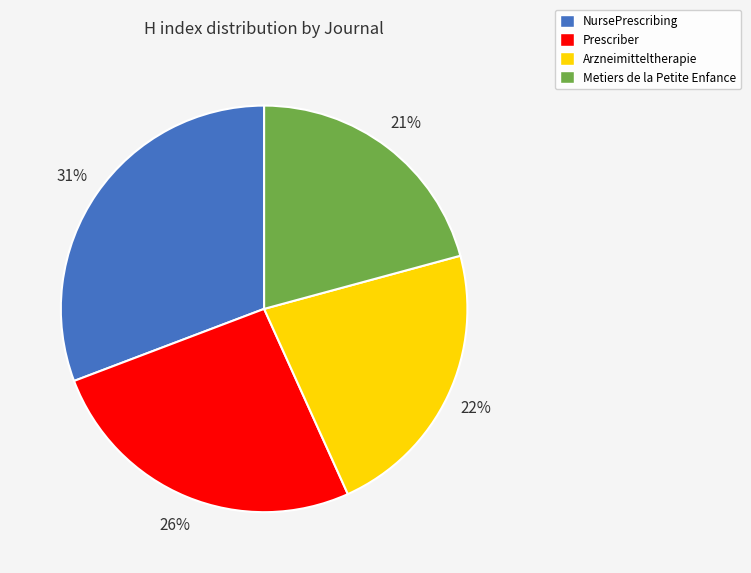

Combined, do Arzneimitteltherapie and Prescriber account for over 50%?

No